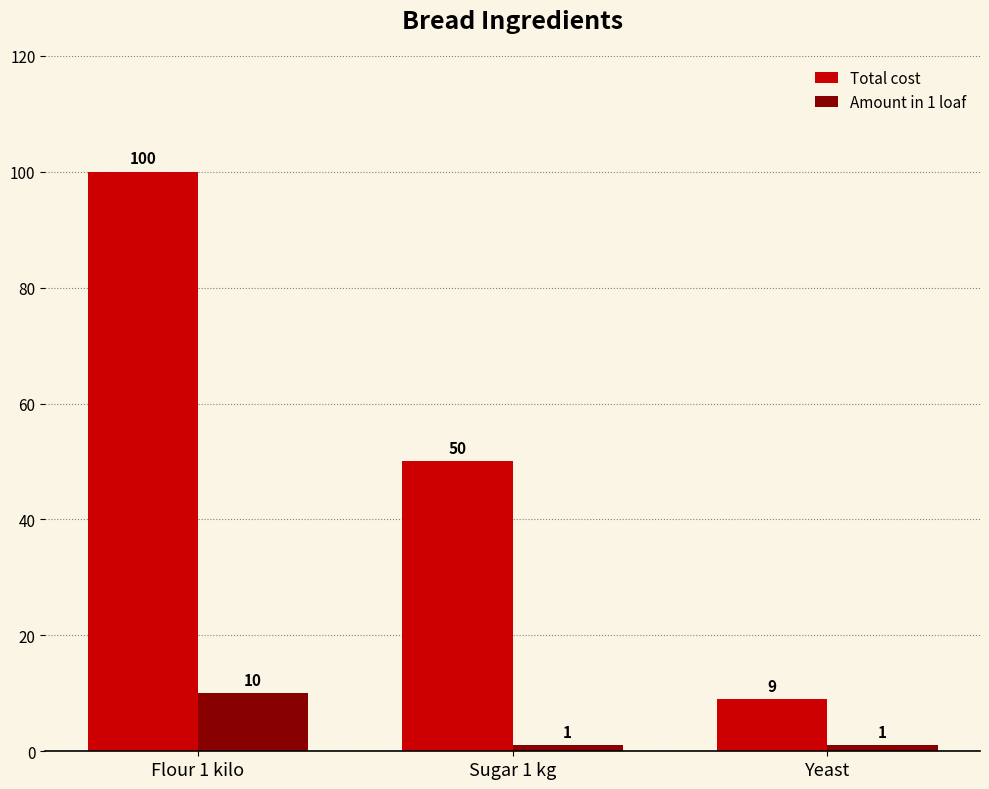

What is the highest value of the Total cost series?

100